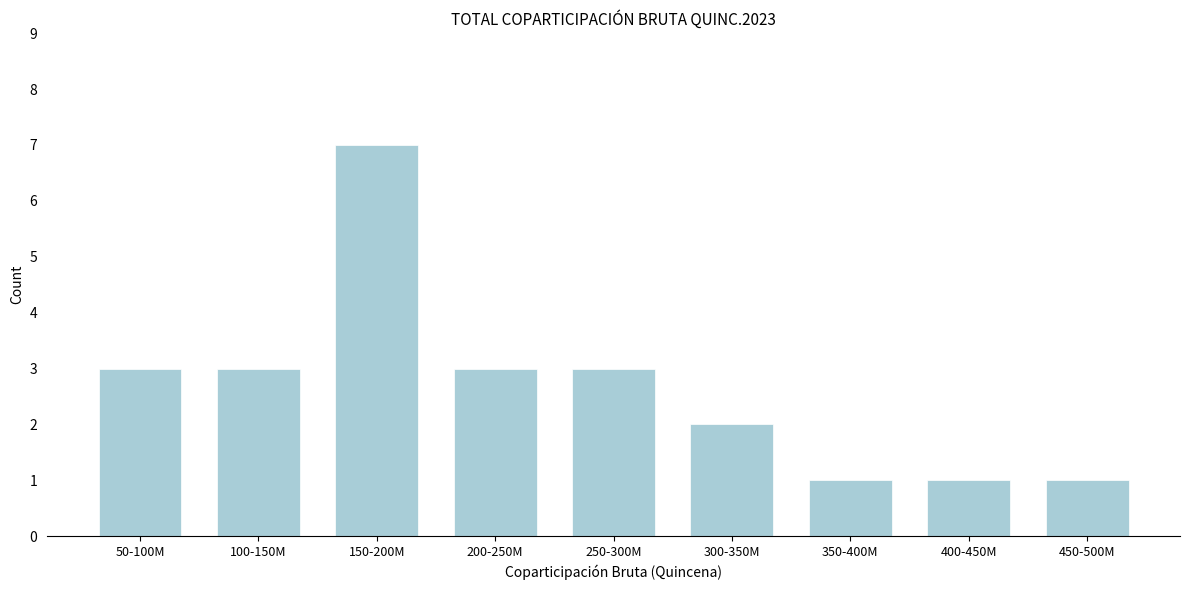

Reading right to left, transcribe all the data shown in this chart.

450-500M=1	400-450M=1	350-400M=1	300-350M=2	250-300M=3	200-250M=3	150-200M=7	100-150M=3	50-100M=3